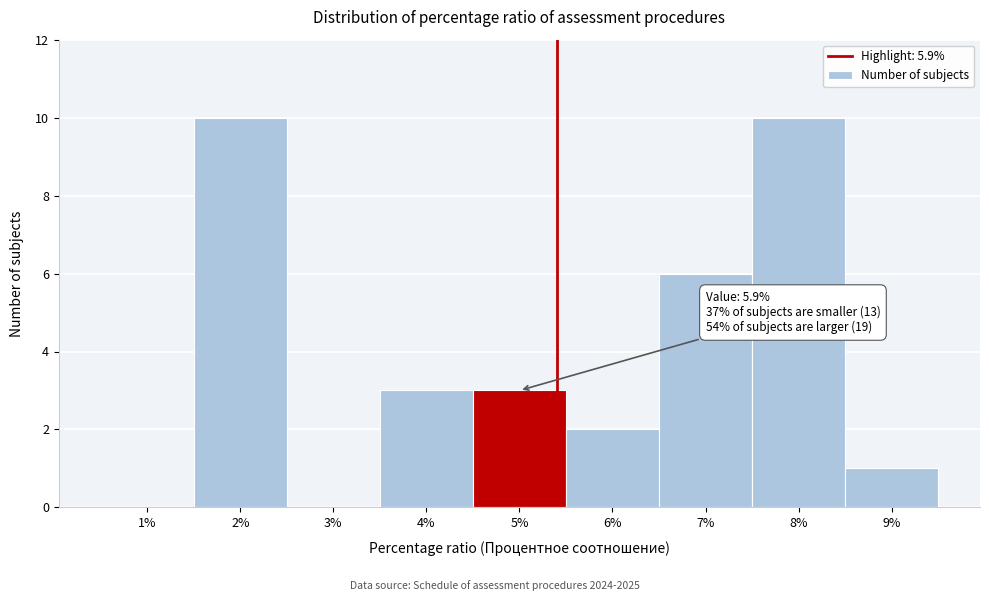

Reading left to right, what are all the values shown in this chart?

1%=0	2%=10	3%=0	4%=3	5%=3	6%=2	7%=6	8%=10	9%=1